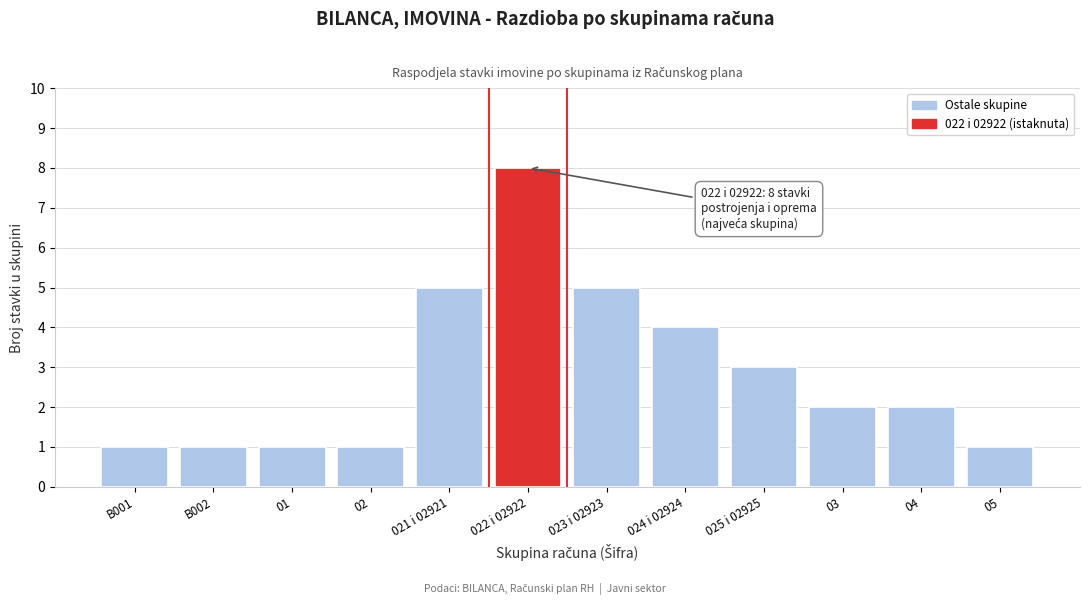

Reading left to right, list all the values displayed in this chart.

1	1	1	1	5	8	5	4	3	2	2	1